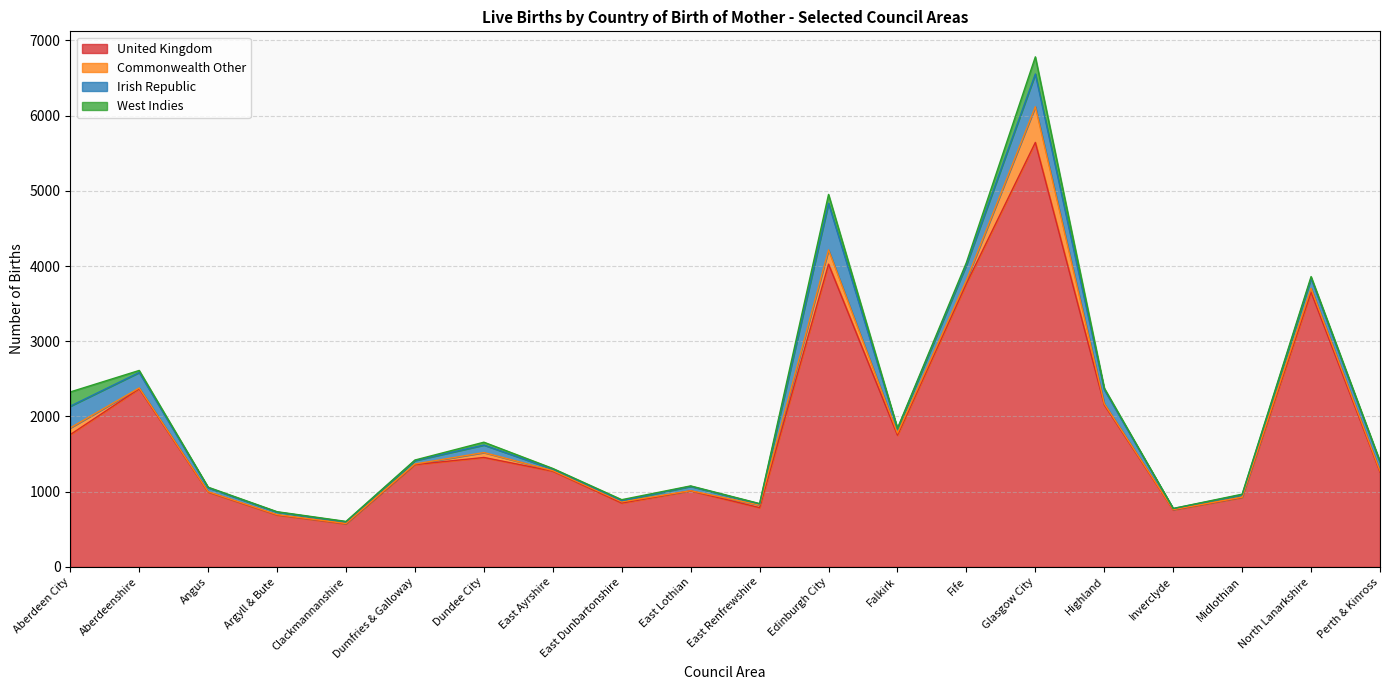

At which label is United Kingdom closest to 3107?

North Lanarkshire